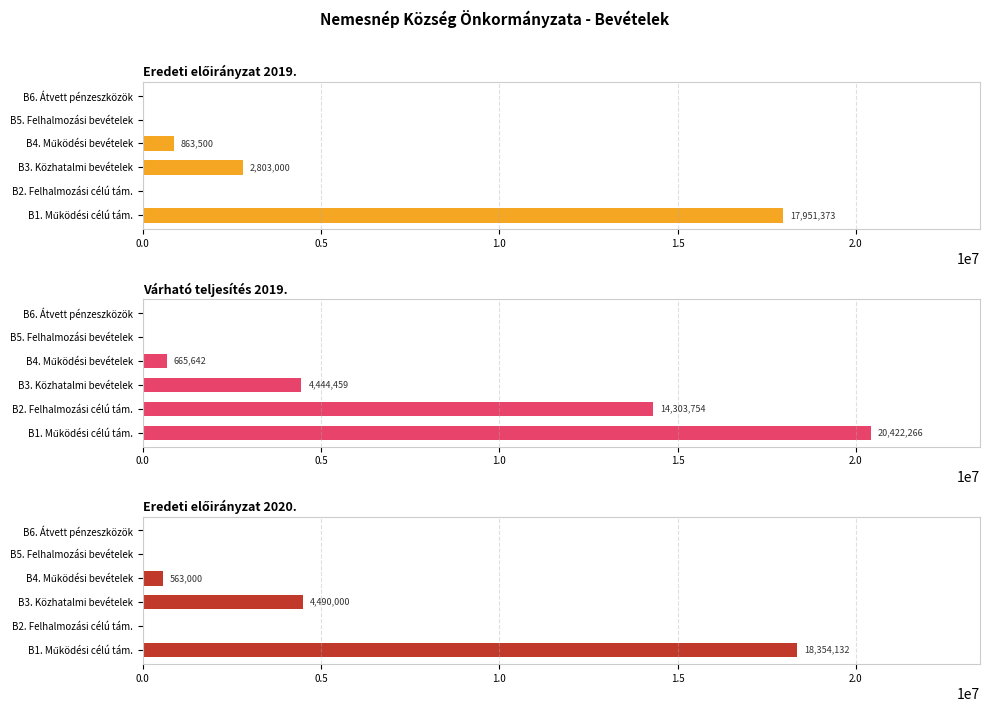

What is the difference between the Eredeti előirányzat 2019. values at B5. Felhalmozási bevételek and B1. Működési célú tám.?

17951373